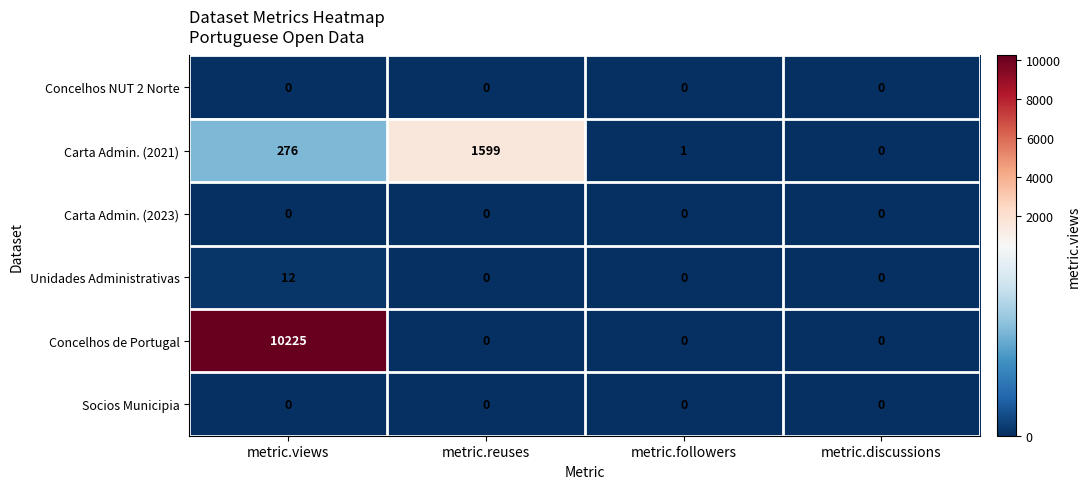

What is the sum of all Carta Admin. (2021) values?

1876